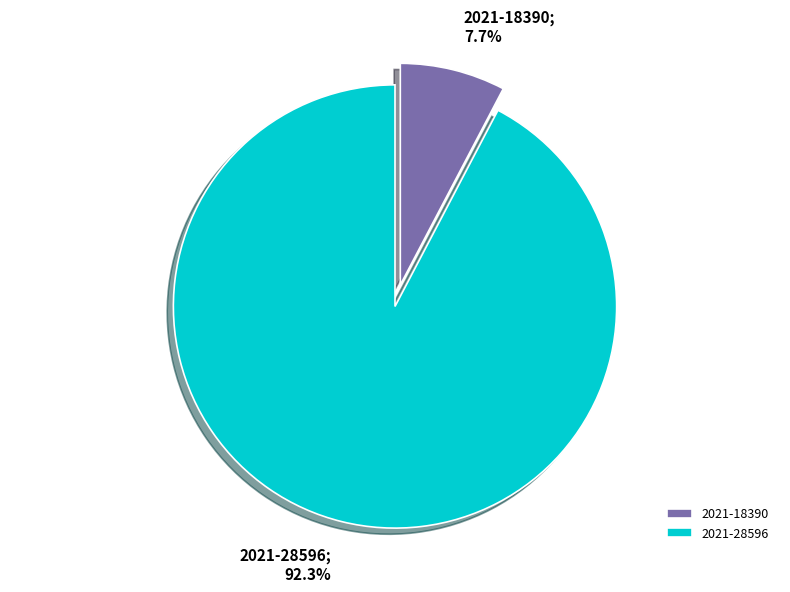

Is there a majority slice in this chart?

Yes